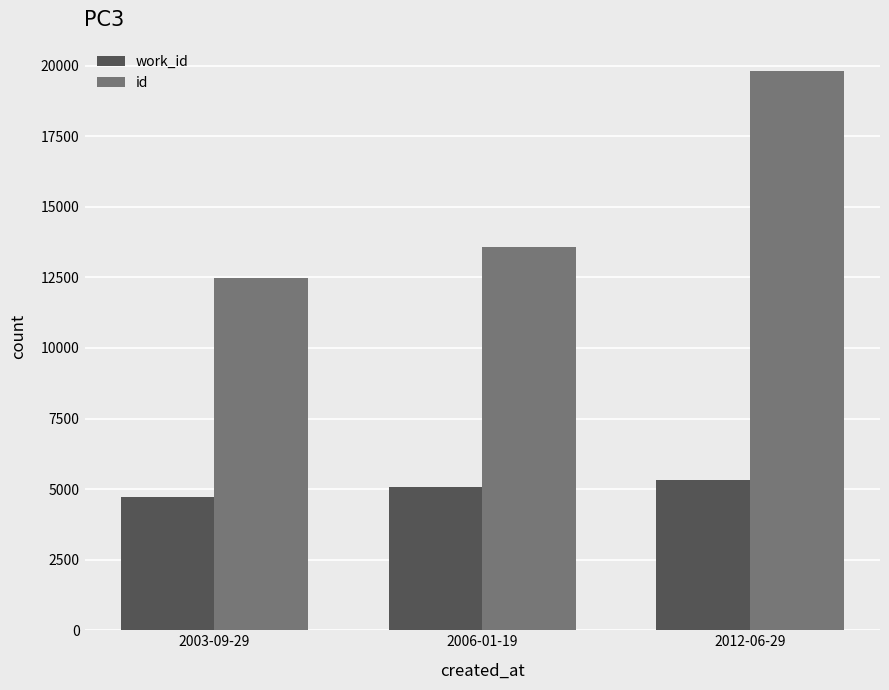

Is it true that id equals 20060 at 2003-09-29?

False